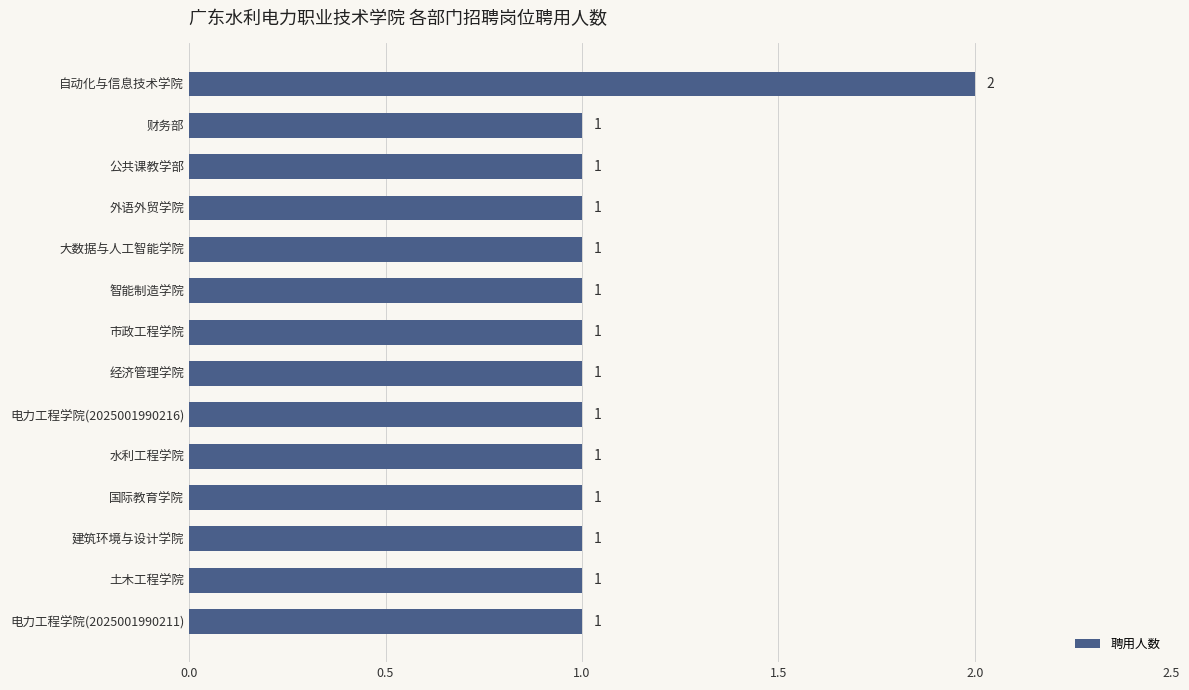

What is the sum of all values?

15